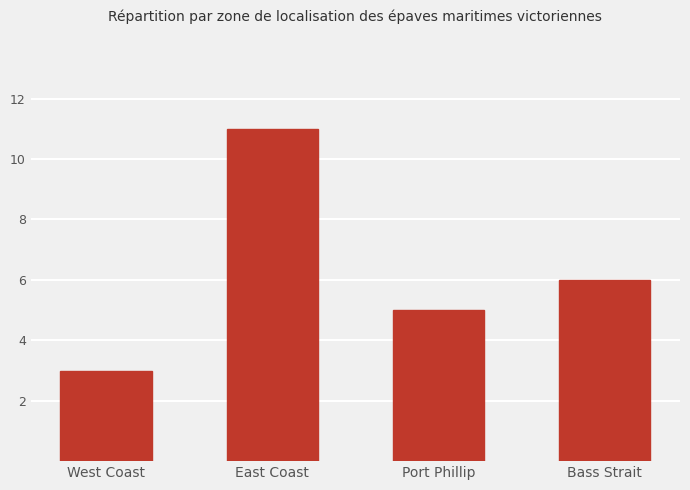

What is the maximum value shown in the chart?

11